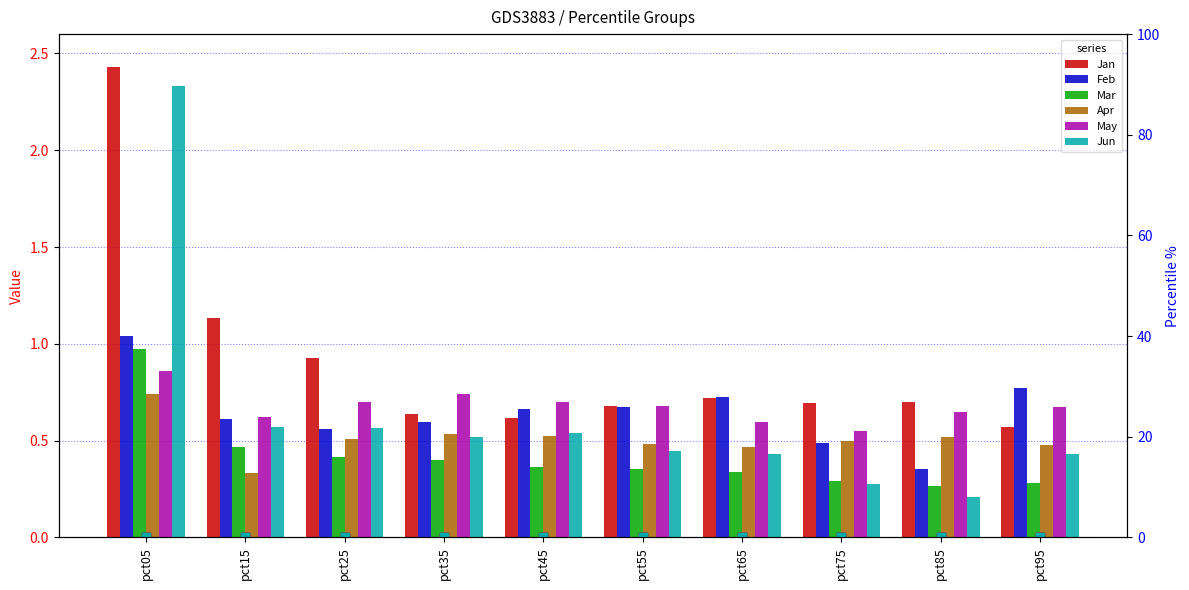

Count the number of data series in this chart.

6